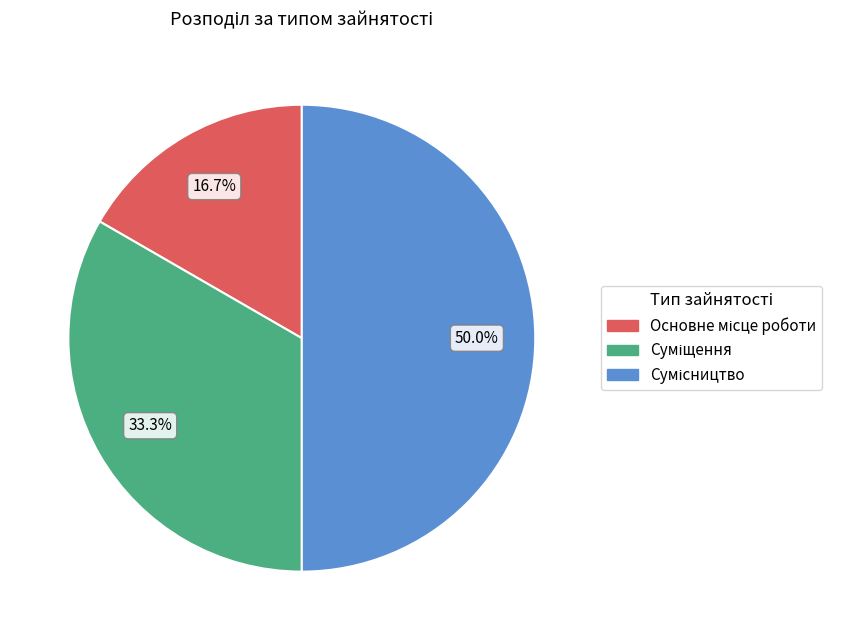

What portion of the pie excludes Основне місце роботи?

83.3%